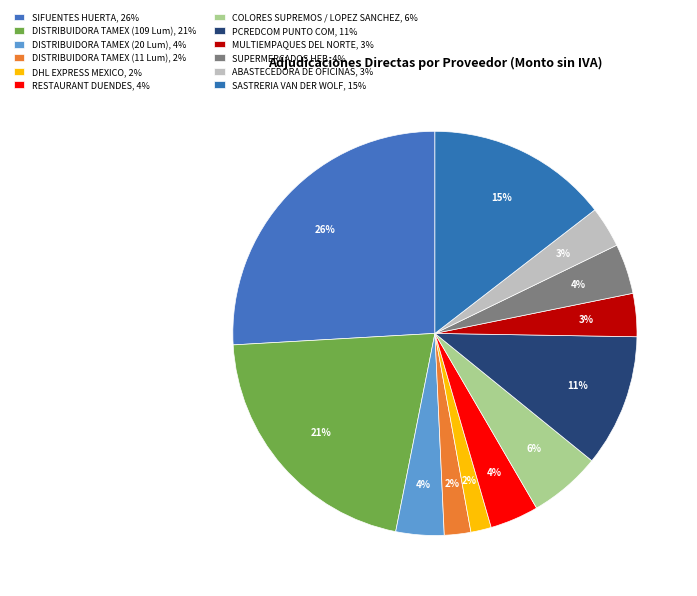

Count the number of slices in the pie.

12